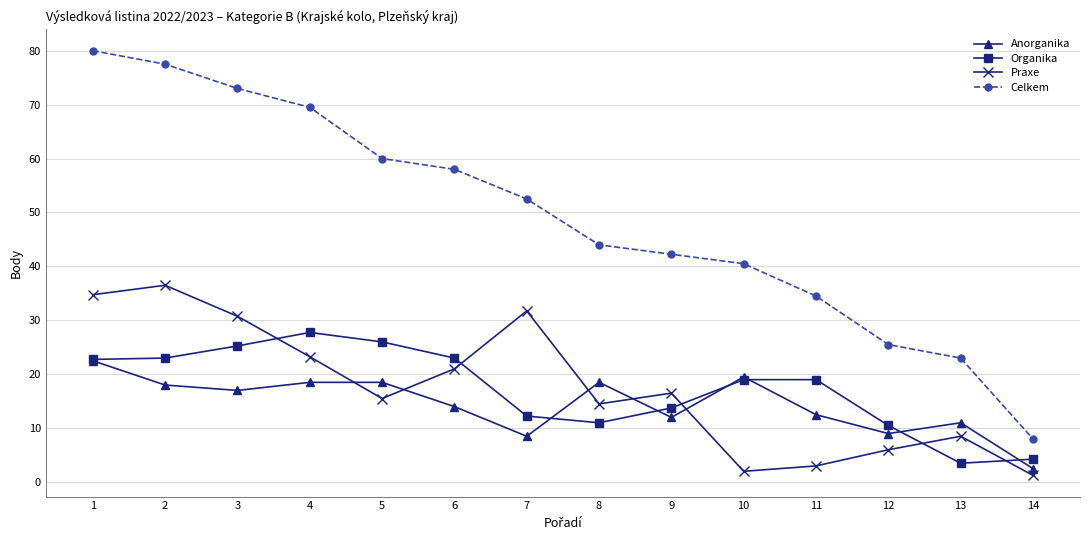

After their last crossing, which series has the higher values: Organika or Praxe?

Organika